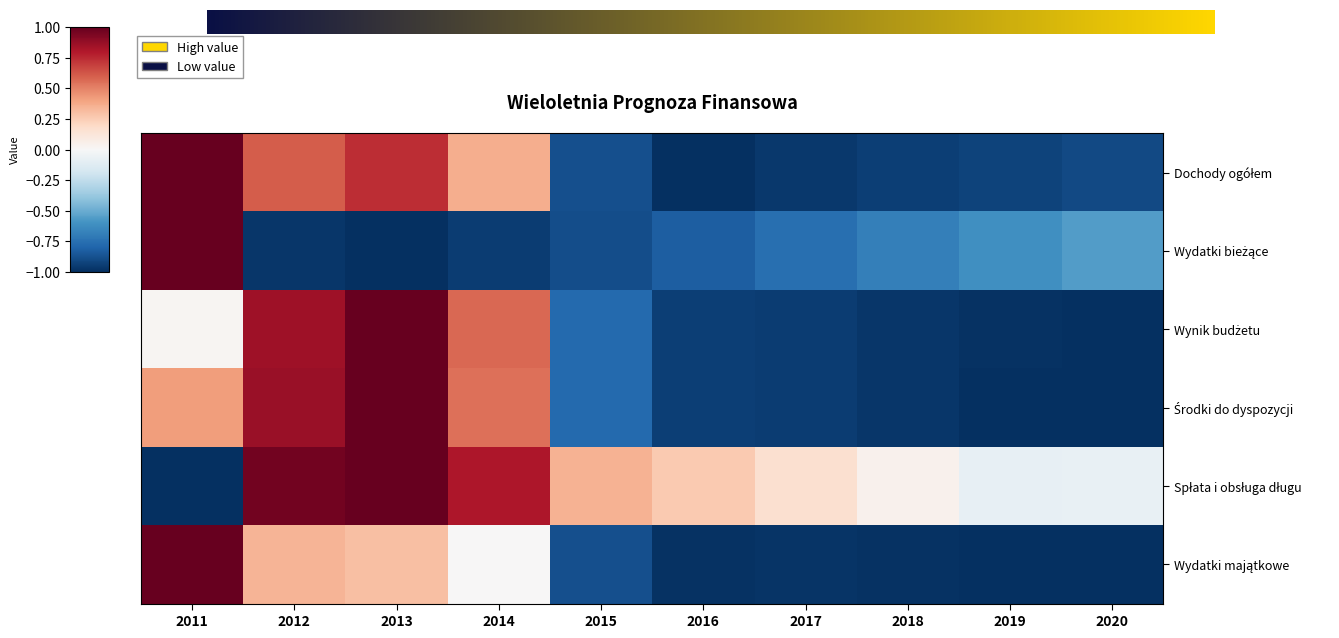

At which category is the sum across all series the highest?

2013